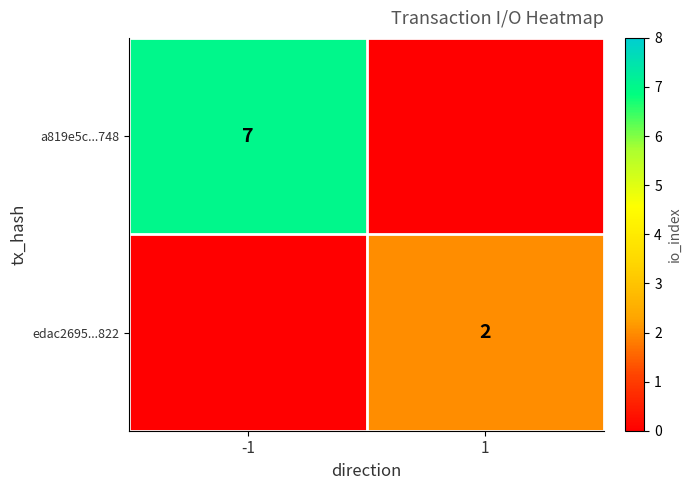

Is it true that a819e5c...748 equals 11 at -1?

False